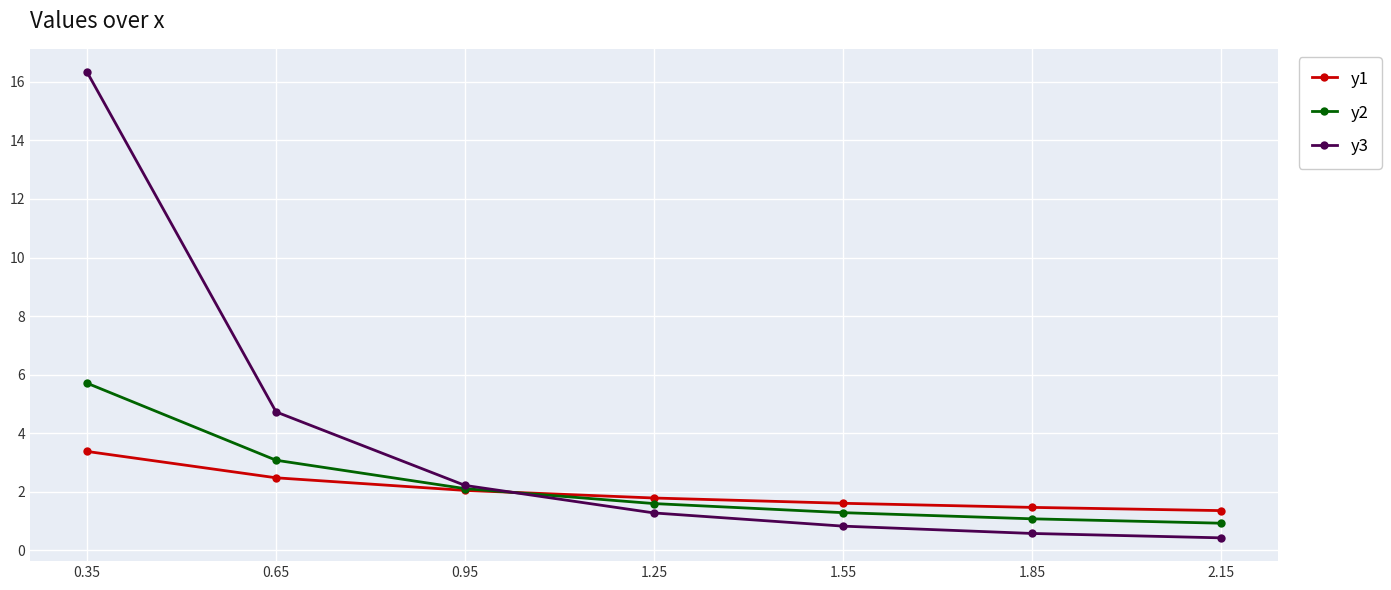

How many values in the y2 series exceed 1?

6